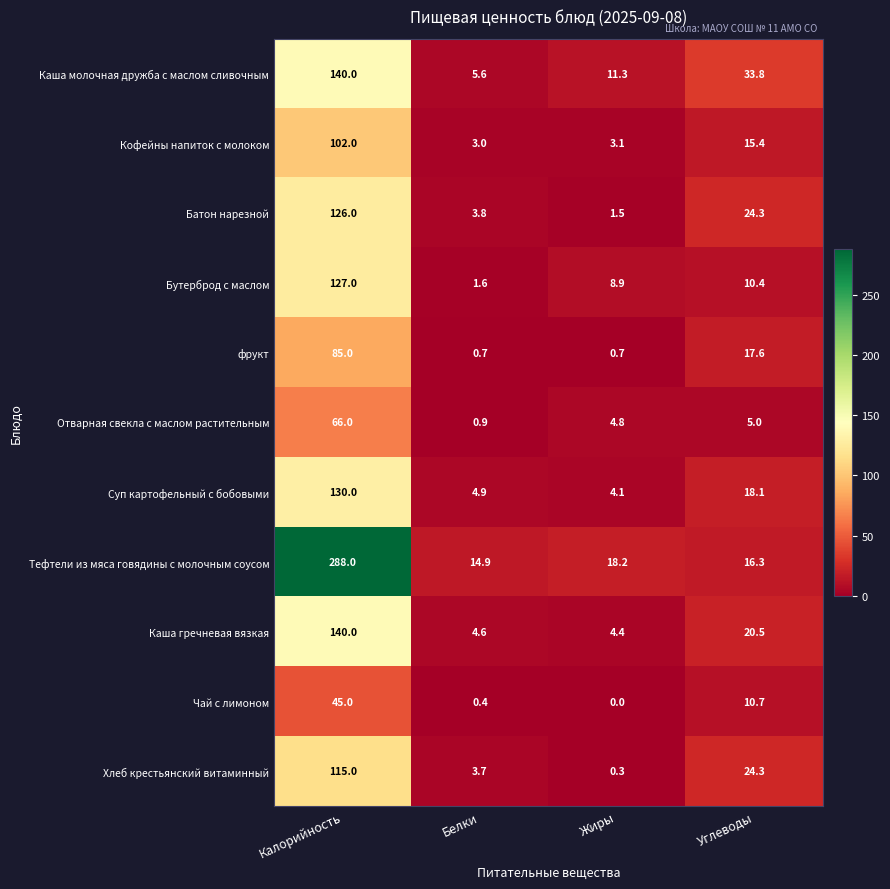

Is the value of Каша гречневая вязкая at Углеводы greater than the value of Бутерброд с маслом at Белки?

Yes